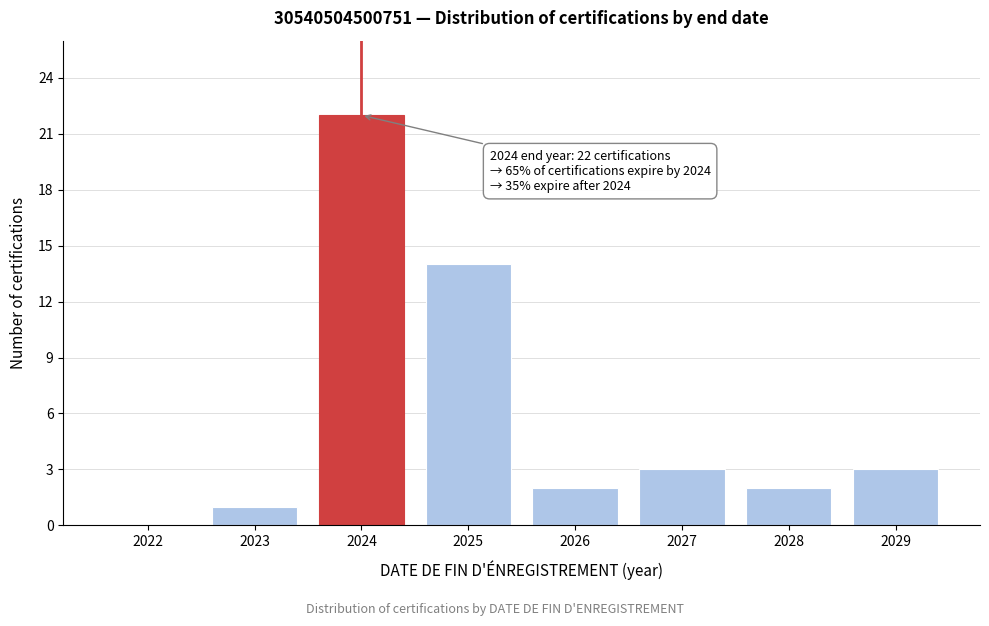

Reading left to right, list all the values displayed in this chart.

2022=0	2023=1	2024=22	2025=14	2026=2	2027=3	2028=2	2029=3